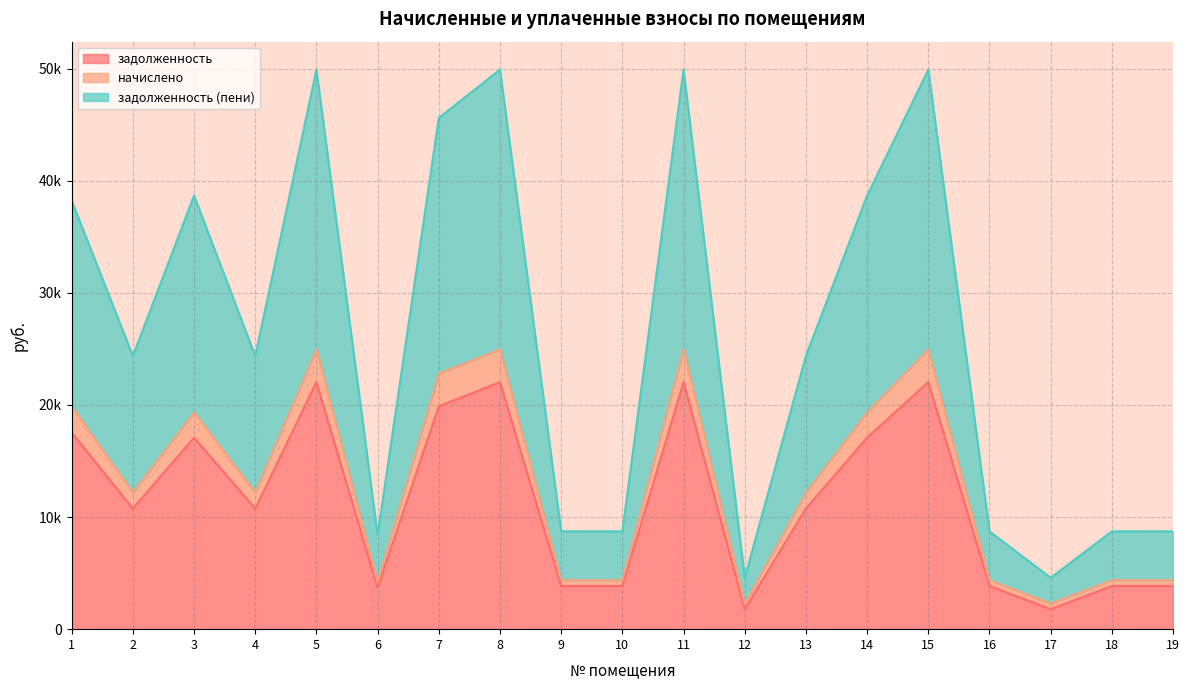

Reading left to right, list all the values displayed in this chart.

задолженность: 1=17539.4	2=10759.9	3=17077.2	4=10759.9	5=22033.4	6=3696.0	7=19882.0	8=22033.4	9=3852.0	10=3852.0	11=22033.4	12=1782.0	13=10759.9	14=17077.2	15=22033.4	16=3852.0	17=1782.0	18=3852.0	19=3852.0
начислено: 1=19863.0	2=12185.3	3=19339.6	4=12185.3	5=24952.4	6=4206.3	7=22800.9	8=24952.4	9=4362.3	10=4362.3	11=24952.4	12=2292.3	13=12185.3	14=19339.6	15=24952.4	16=4362.3	17=2292.3	18=4362.3	19=4362.3
задолженность (пени): 1=38221.0	2=24370.7	3=38679.1	4=24370.7	5=49904.8	6=8412.6	7=45601.9	8=49904.8	9=8724.6	10=8724.6	11=49904.8	12=4584.6	13=24370.7	14=38679.1	15=49904.8	16=8724.6	17=4584.6	18=8724.6	19=8724.6